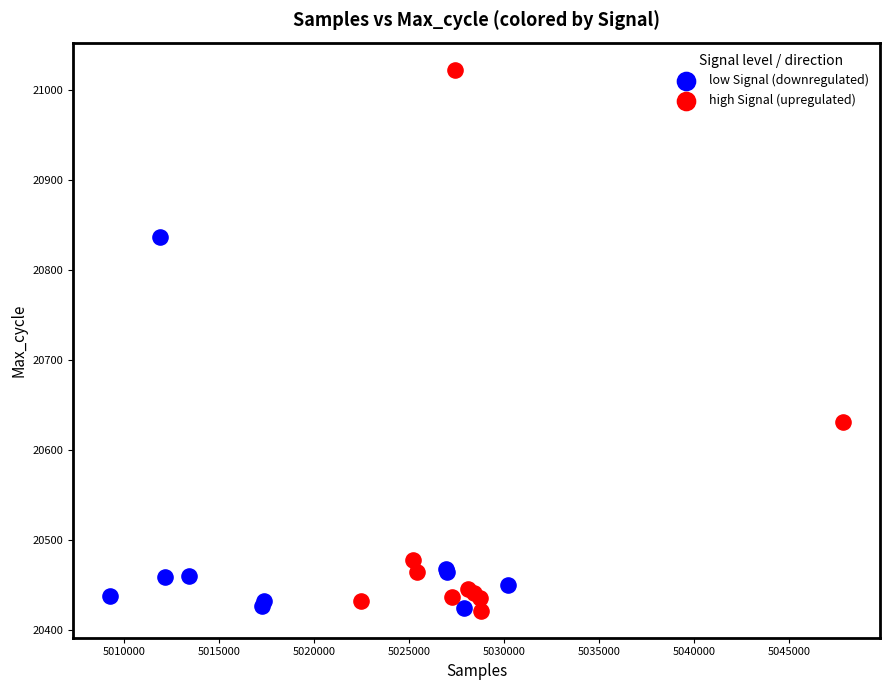

Which series reaches the maximum Y coordinate?

high Signal (upregulated)